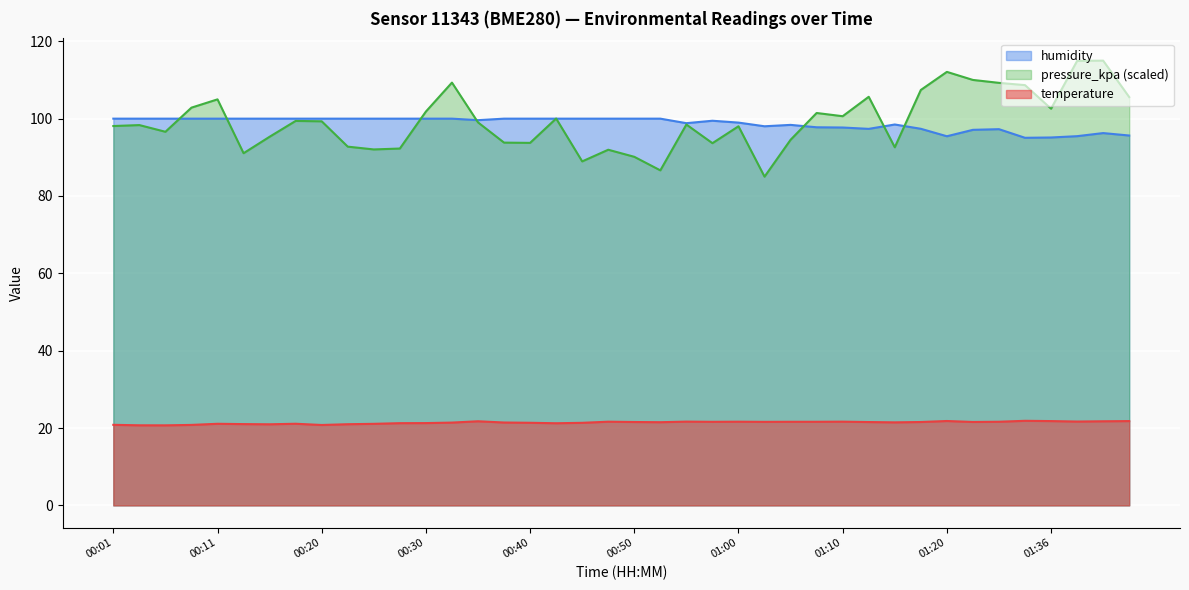

What position from the right is 00:25?

30